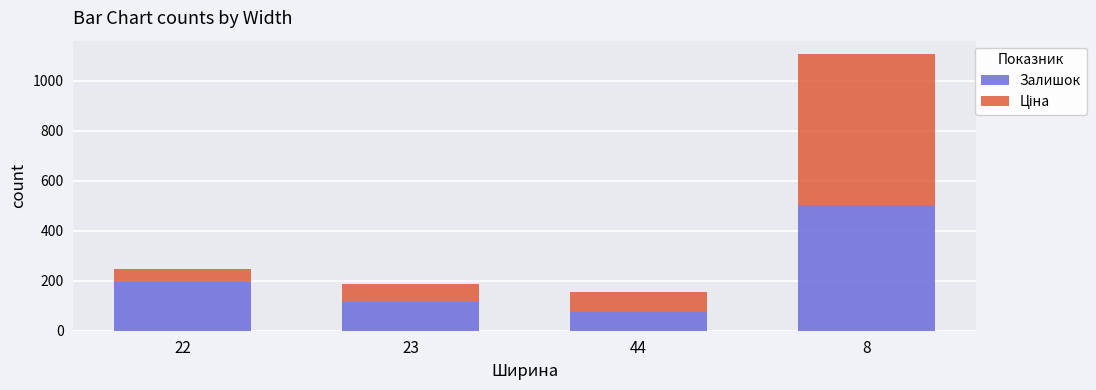

Which category has the lowest value in the Залишок series?

44